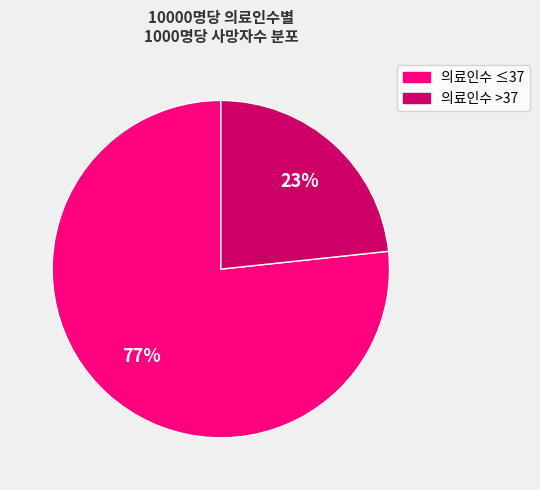

To the nearest percent, what is the average slice percentage?

50%